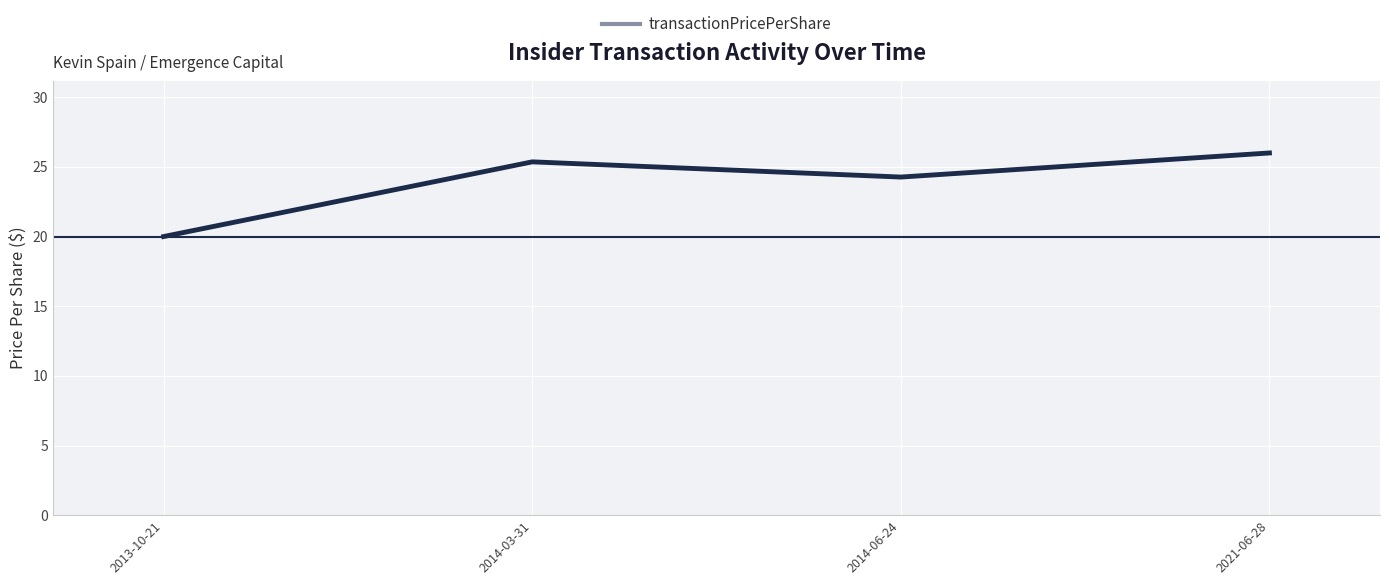

Reading left to right, what are all the values shown in this chart?

20.0	25.4	24.3	26.0